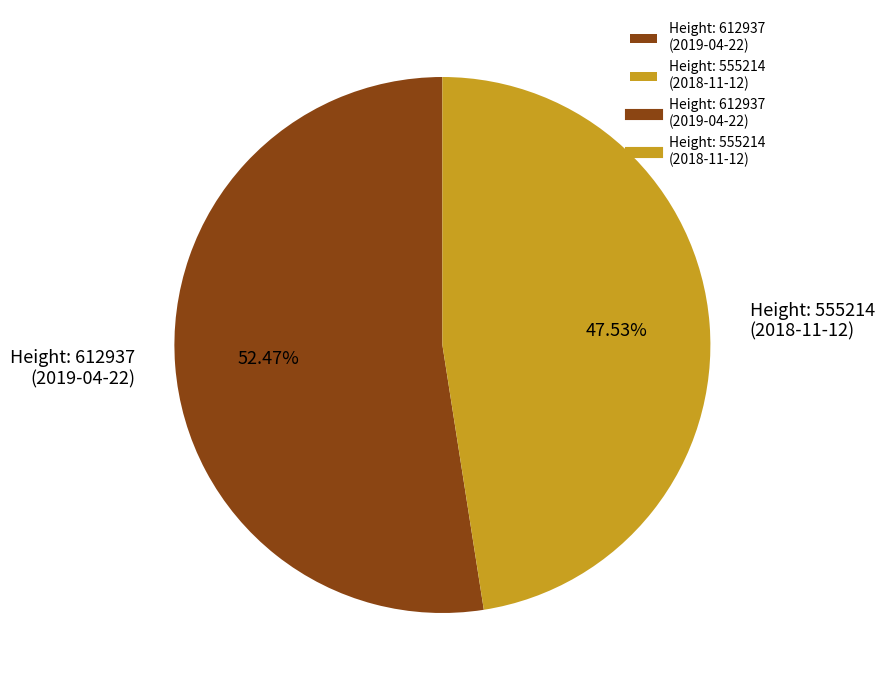

Combined, do Height: 612937 (2019-04-22) and Height: 555214 (2018-11-12) account for over 50%?

Yes